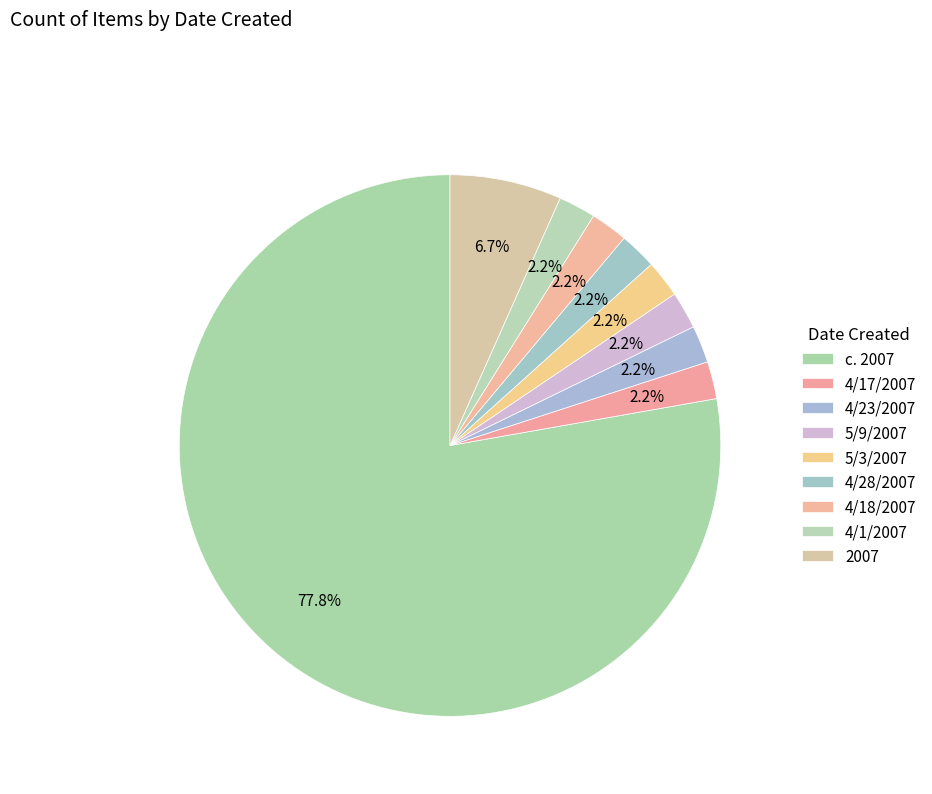

To the nearest percent, what is the combined percentage of 4/1/2007 and 4/18/2007?

4%